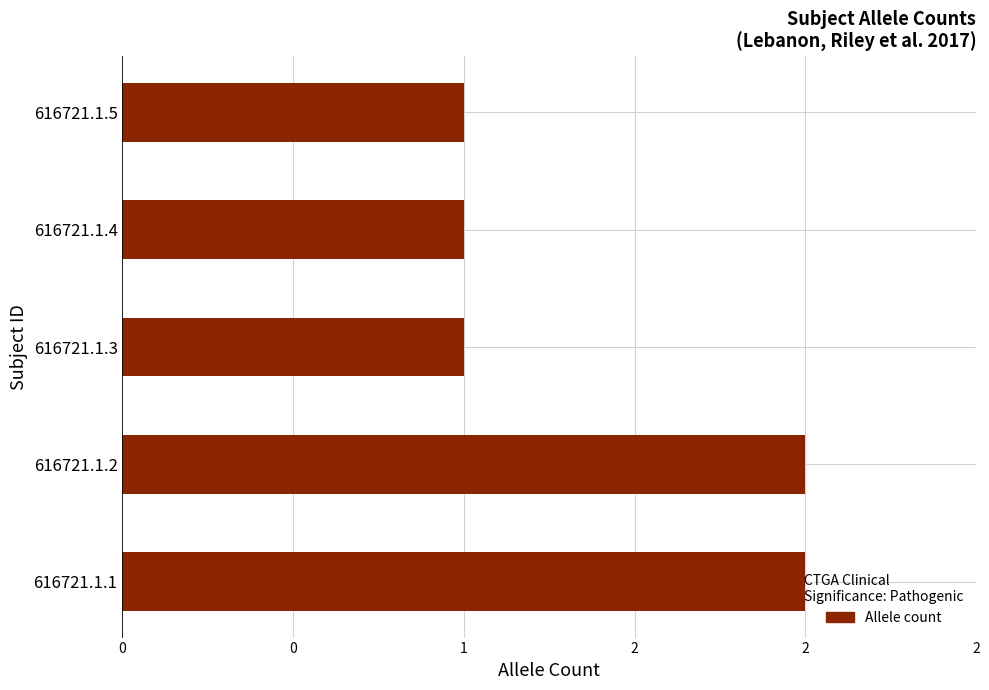

Are the bars grouped side by side (vs. stacked)?

No